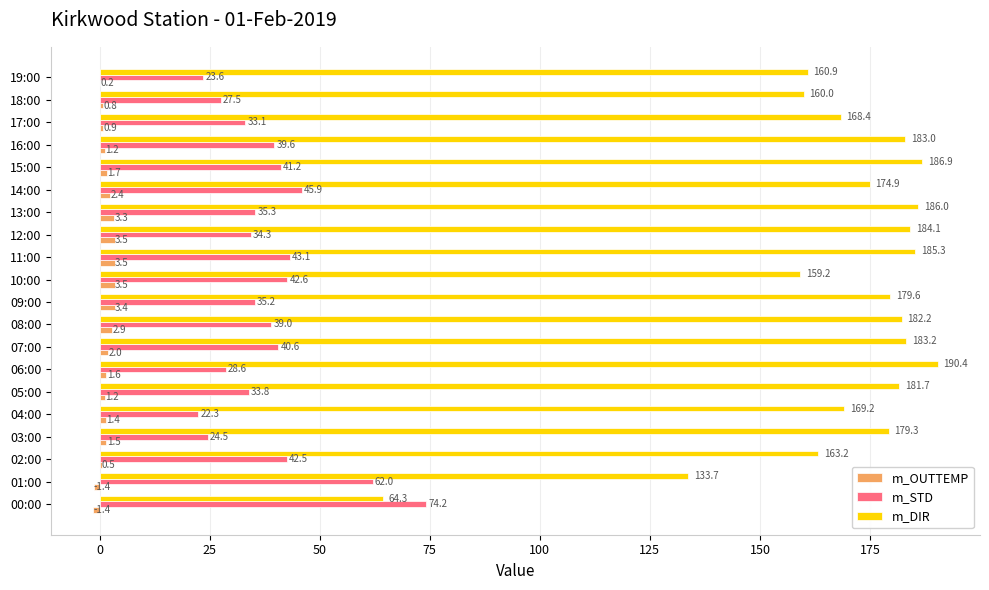

The value of m_STD at 01:00 is 62.0. True or false?

True